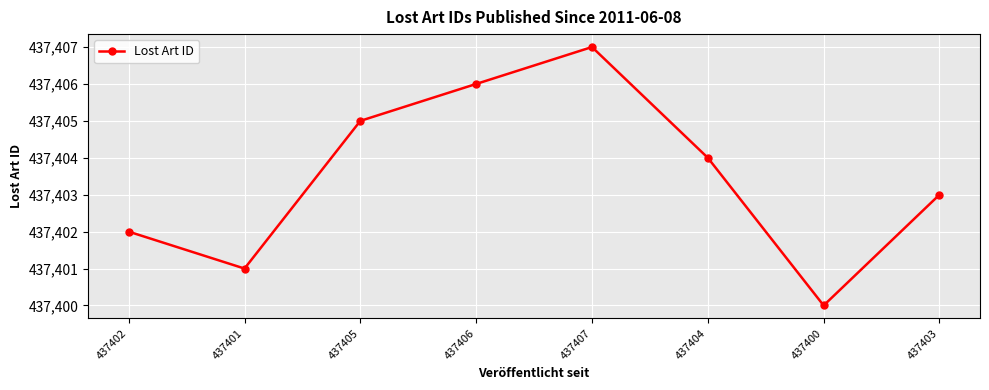

Reading left to right, list all the values displayed in this chart.

437402	437401	437405	437406	437407	437404	437400	437403